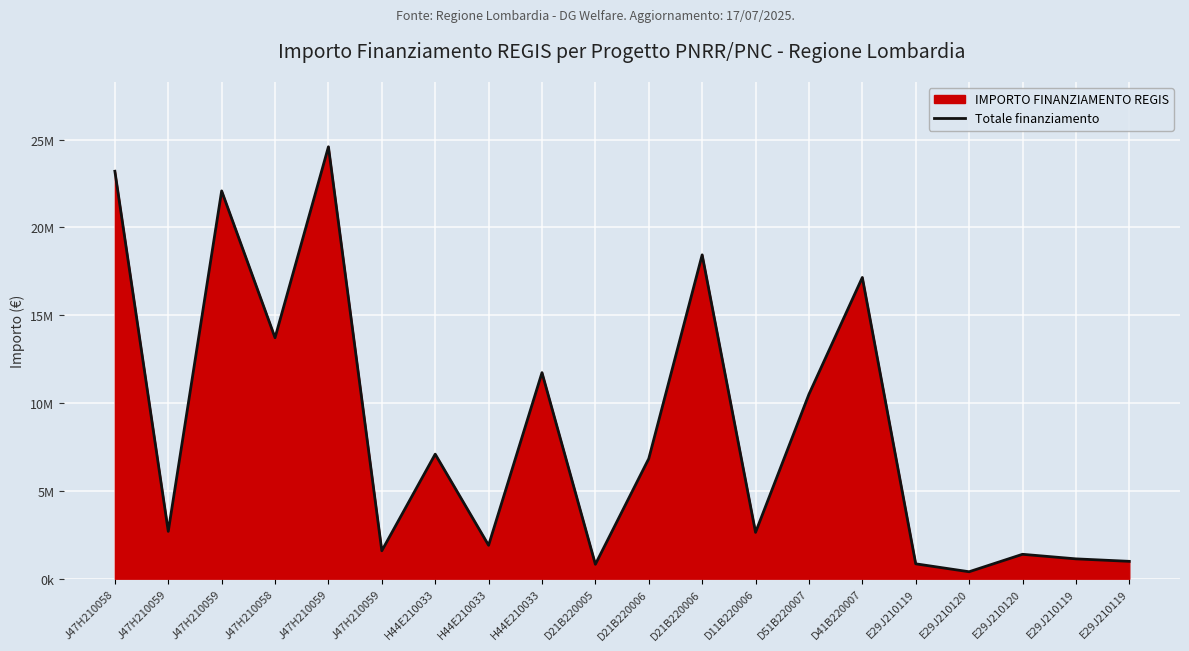

How many interior local peaks (higher than both neighbors) does the data have?

7